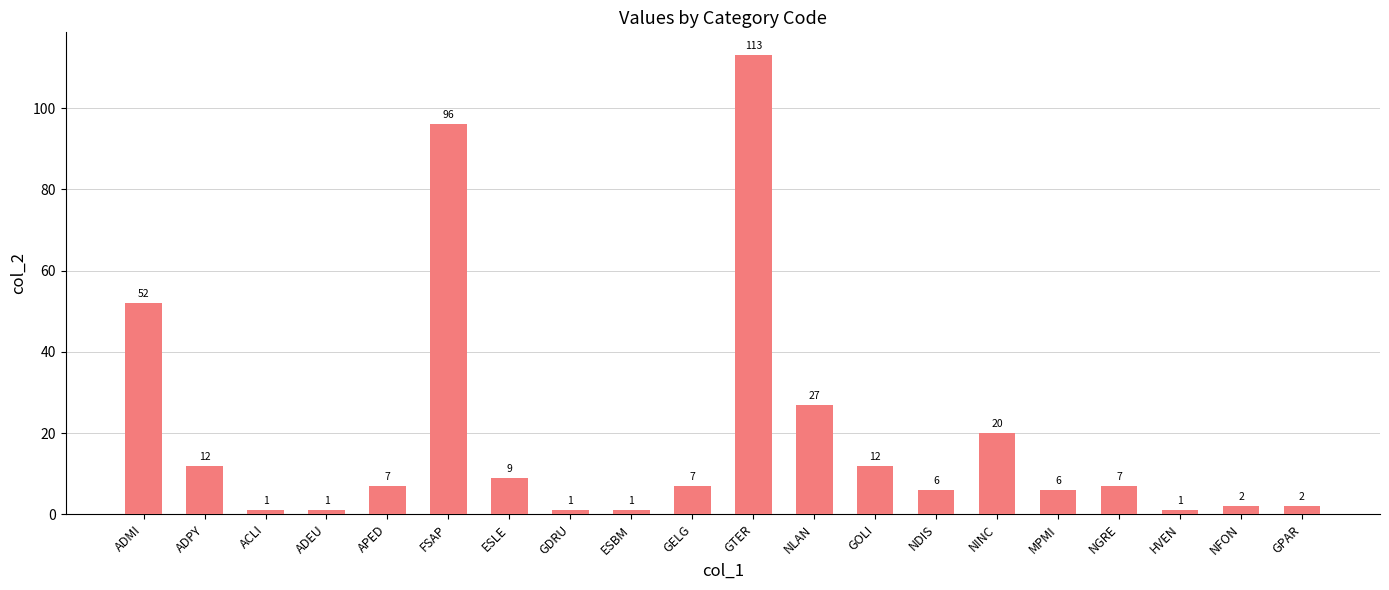

True or false: the data shows 96 at FSAP.

True